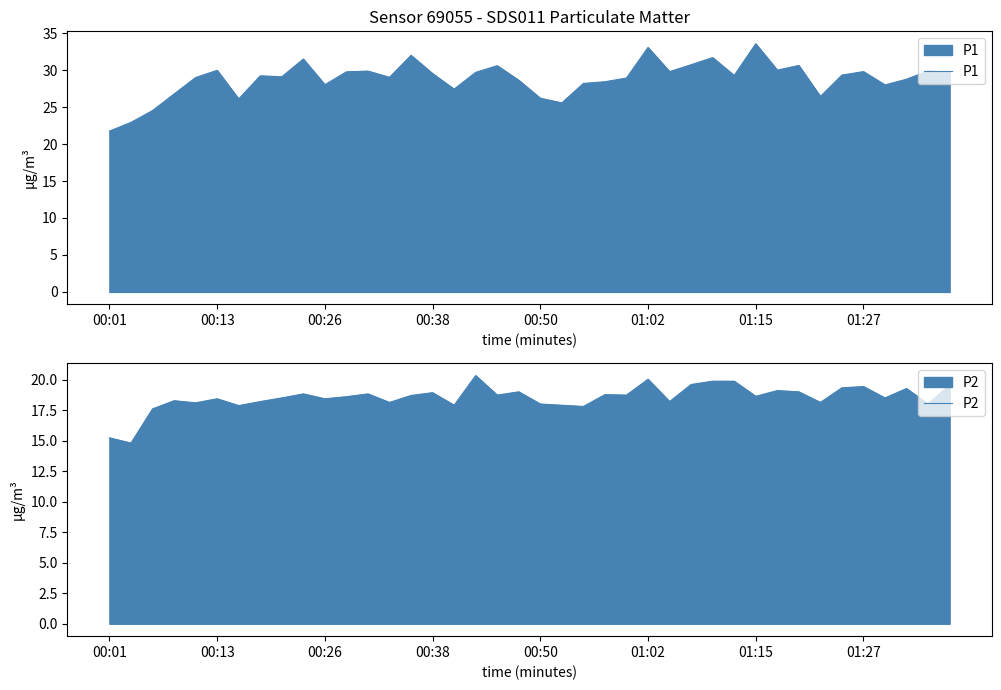

What is the maximum value for P1?

33.6